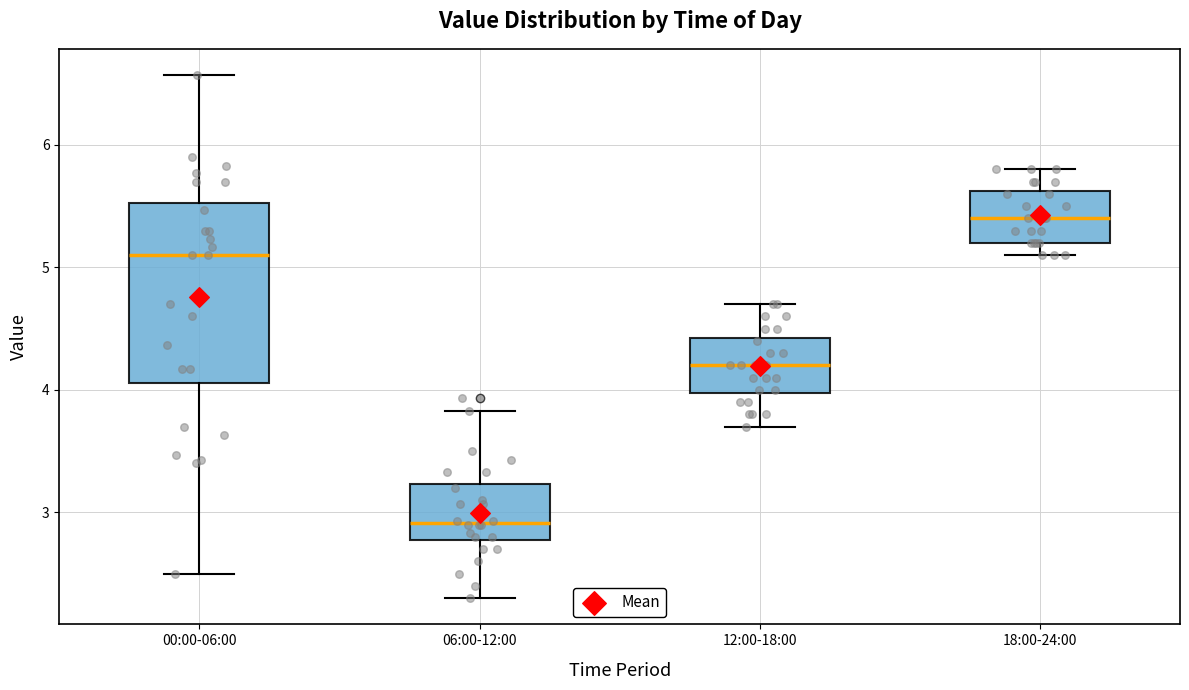

Reading left to right, transcribe this box plot: for each box, give where its median line is, the range the box spans, and where its two whiskers end, as read against the y-axis. The values are not printed on the chart, so give them approximately, as read against the axis.

00:00-06:00: median 5.1, box 4.1 to 5.5, whiskers 2.5 to 6.6
06:00-12:00: median 2.9, box 2.8 to 3.2, whiskers 2.3 to 3.8
12:00-18:00: median 4.2, box 4.0 to 4.4, whiskers 3.7 to 4.7
18:00-24:00: median 5.4, box 5.2 to 5.6, whiskers 5.1 to 5.8